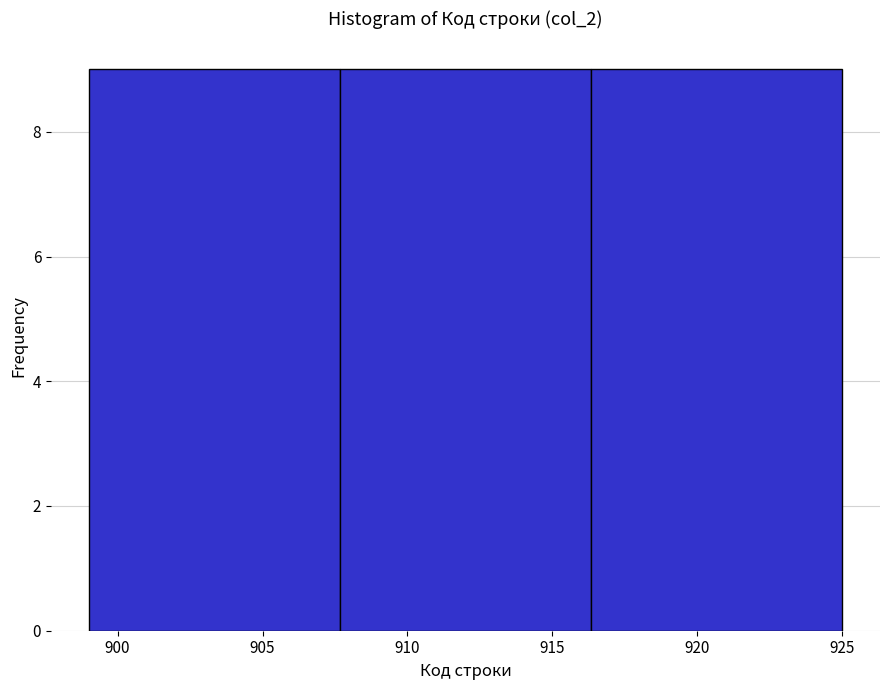

Reading left to right, transcribe this chart: for each bar, give the range it covers on the x-axis and its height. Neither the bar edges nor the heights are printed on the chart, so give them approximately, as read against the axes.

899.0 to 907.5: 9
907.5 to 916.5: 9
916.5 to 925.0: 9